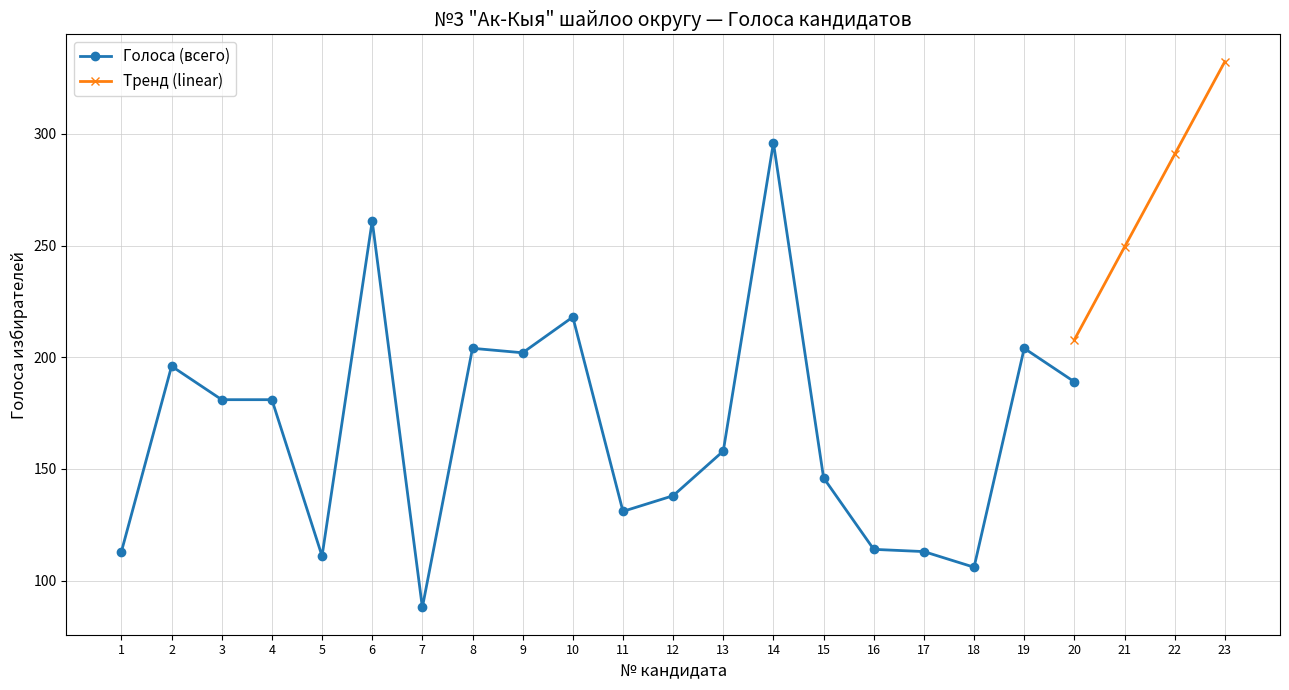

What is the difference between the values at 18 and 8?

98